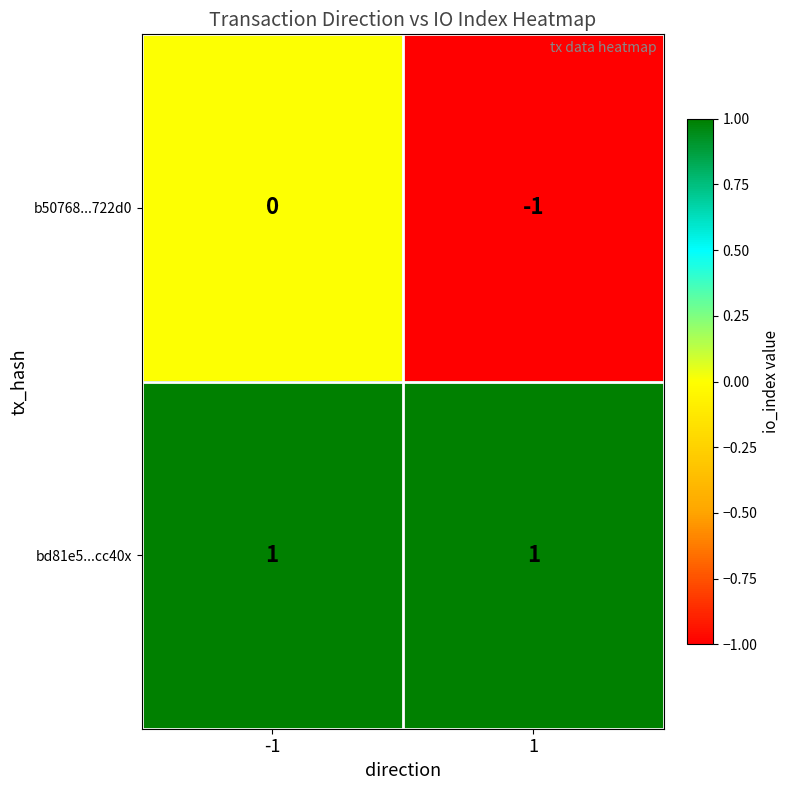

At which category is the sum across all series the highest?

-1